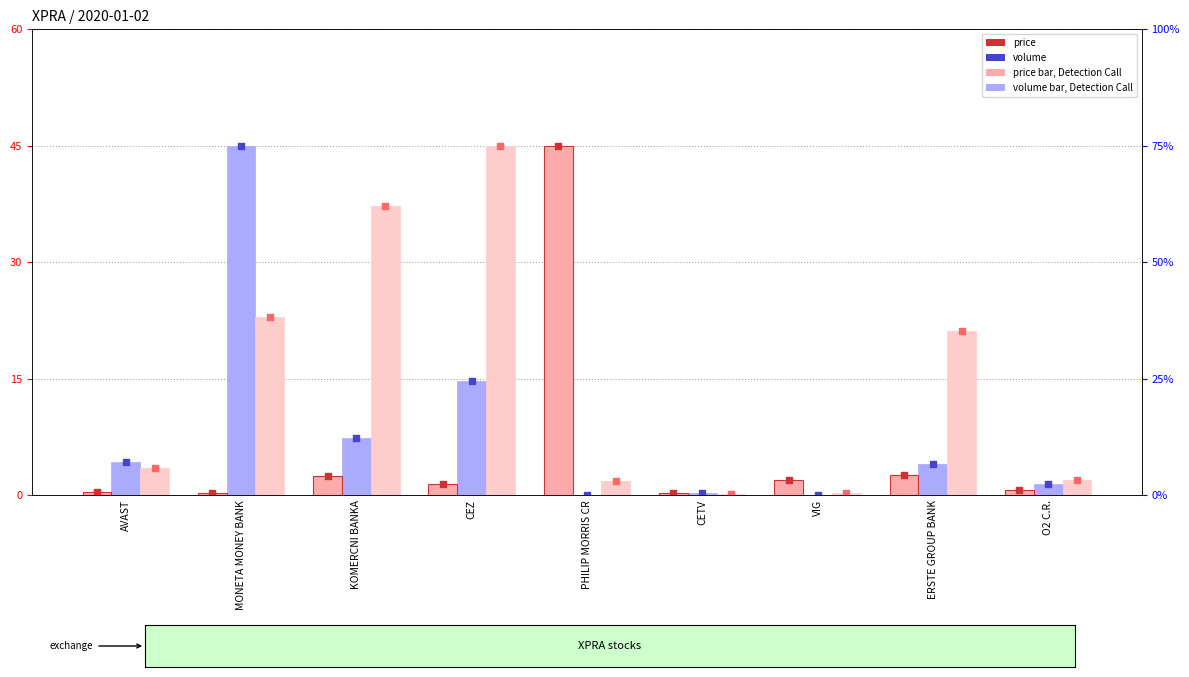

At which category is the sum across all series the highest?

MONETA MONEY BANK